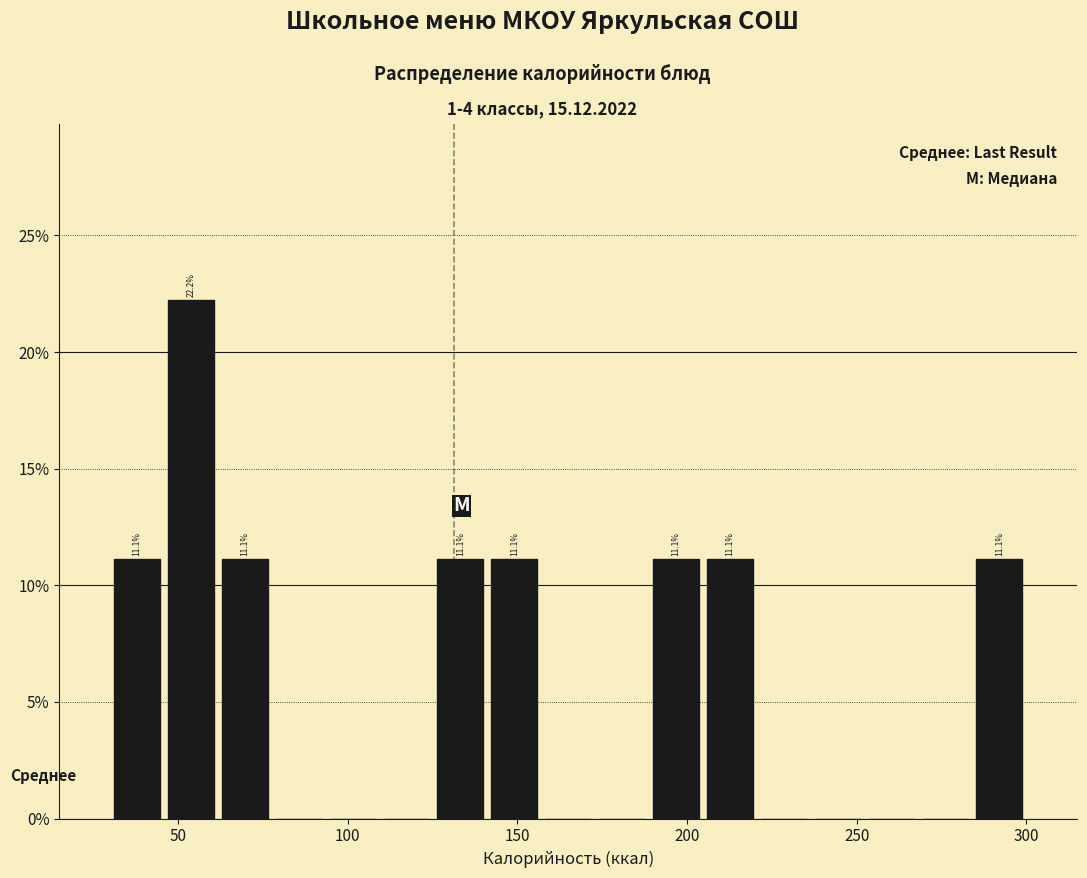

Around what value on the x-axis is the tallest bar? Give the approximate position of its centre, as read against the axis.

55